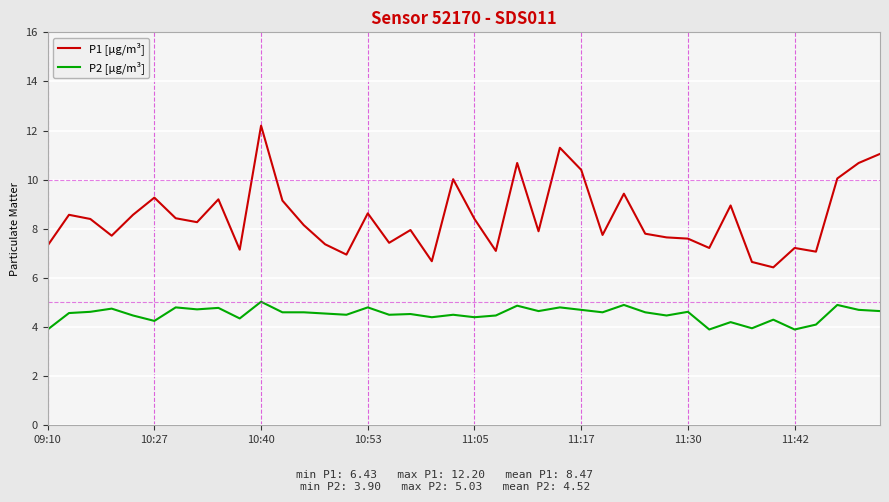

In P1 [µg/m³], how many points are higher than both neighbors (excluding endpoints)?

12